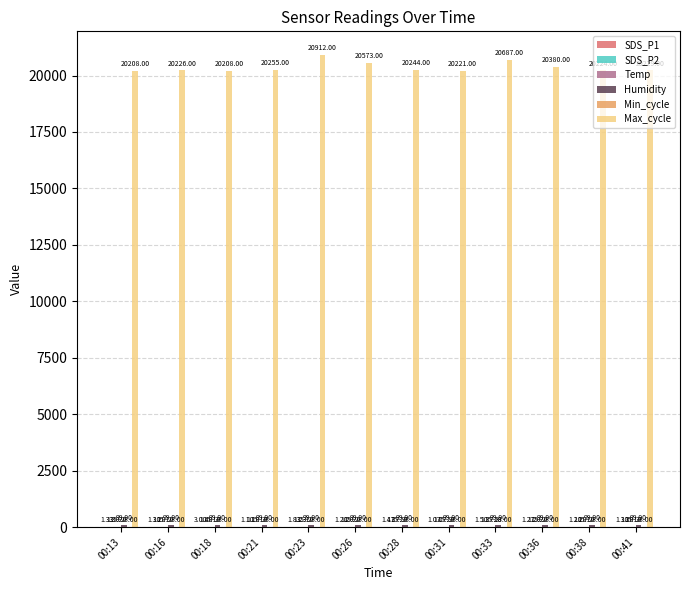

Which series has the widest spread of values?

Max_cycle